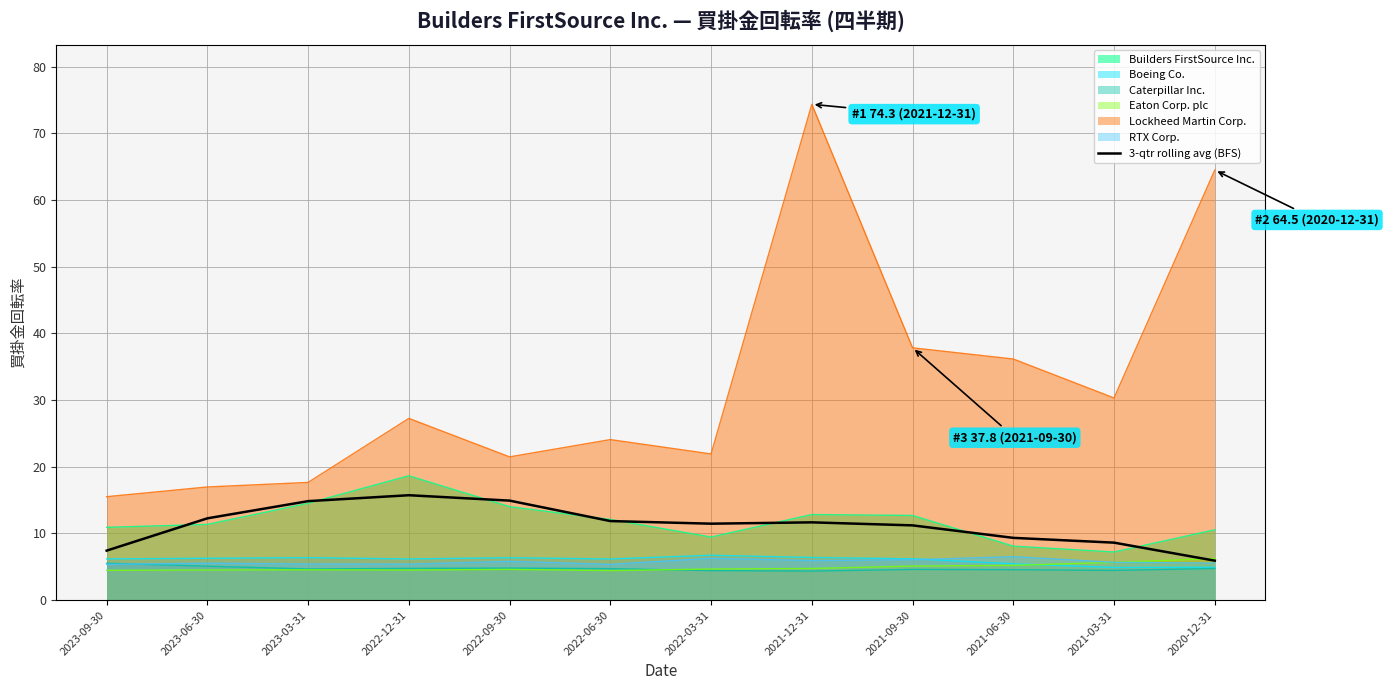

Rank the categories by value from highest to lowest.

2022-12-31, 2022-09-30, 2023-03-31, 2023-06-30, 2022-06-30, 2021-12-31, 2022-03-31, 2021-09-30, 2021-06-30, 2021-03-31, 2023-09-30, 2020-12-31